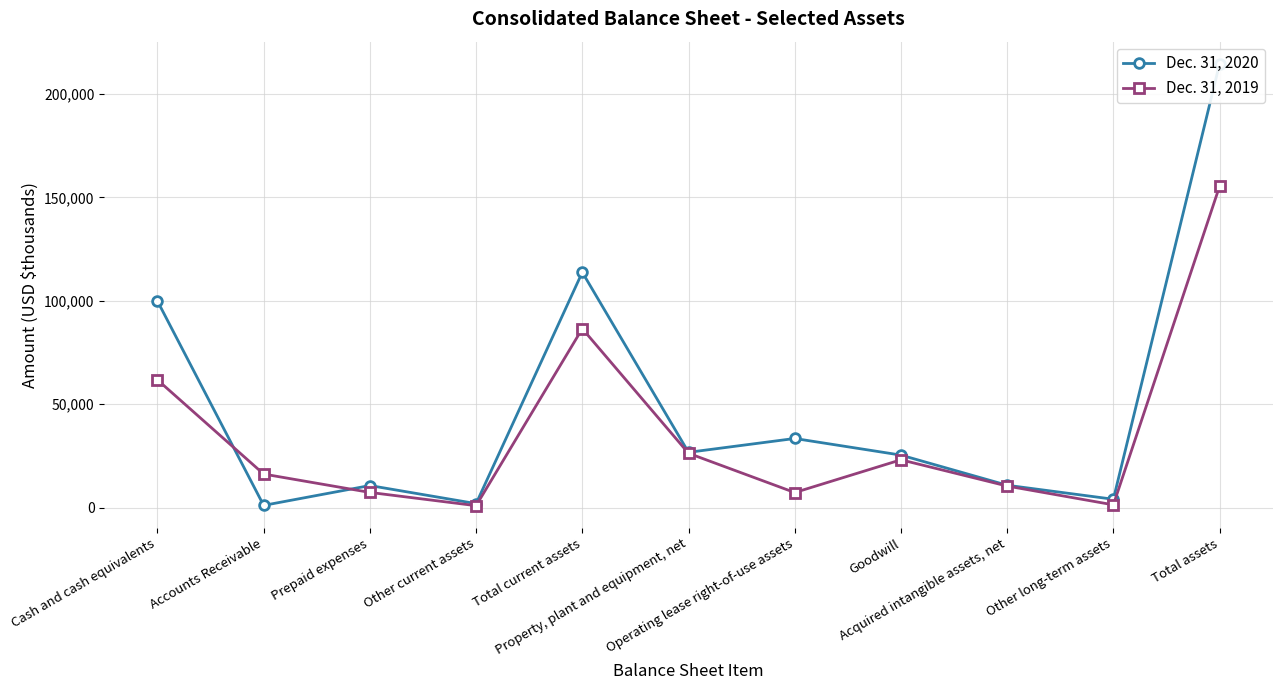

At which category is the sum across all series the highest?

Total assets